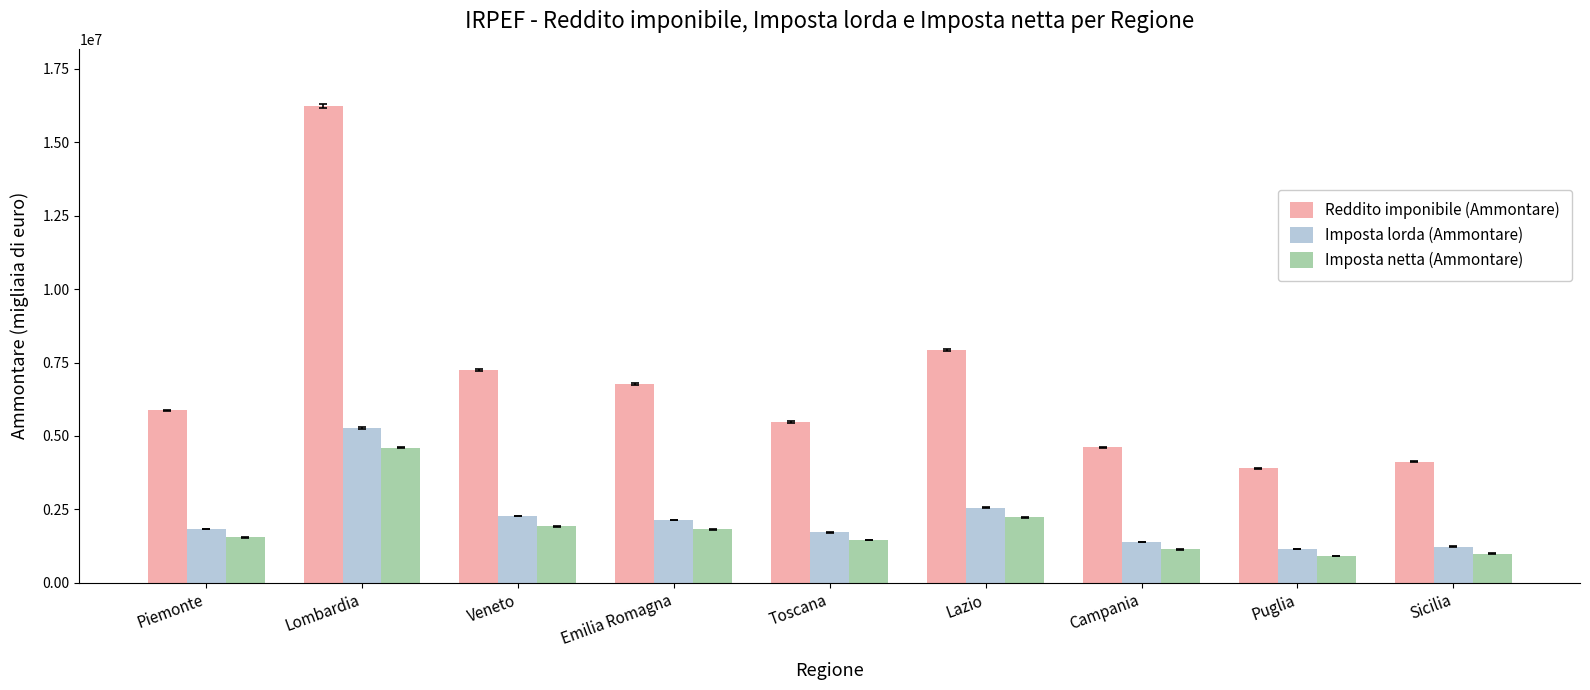

What position from the left is Lazio?

6